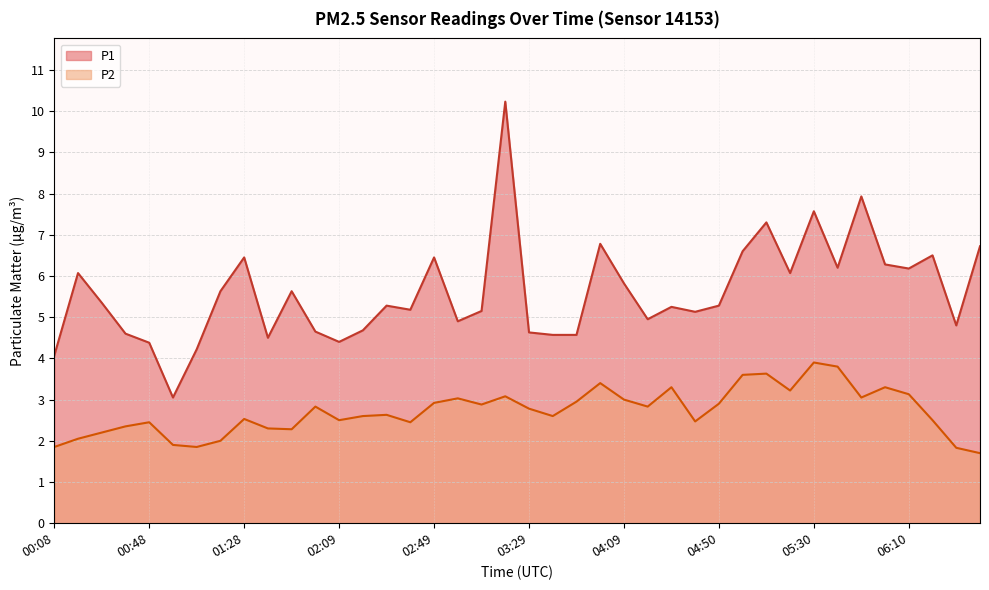

List the labels in order of P1 value, largest first.

03:19, 05:50, 05:30, 05:10, 03:59, 06:40, 05:00, 06:20, 01:28, 02:49, 06:00, 05:40, 06:10, 00:18, 05:20, 04:09, 01:18, 01:49, 00:28, 02:29, 04:50, 04:30, 02:39, 03:09, 04:40, 04:19, 02:59, 06:30, 02:19, 01:59, 03:29, 00:38, 03:39, 03:49, 01:38, 02:09, 00:48, 01:08, 00:08, 00:58